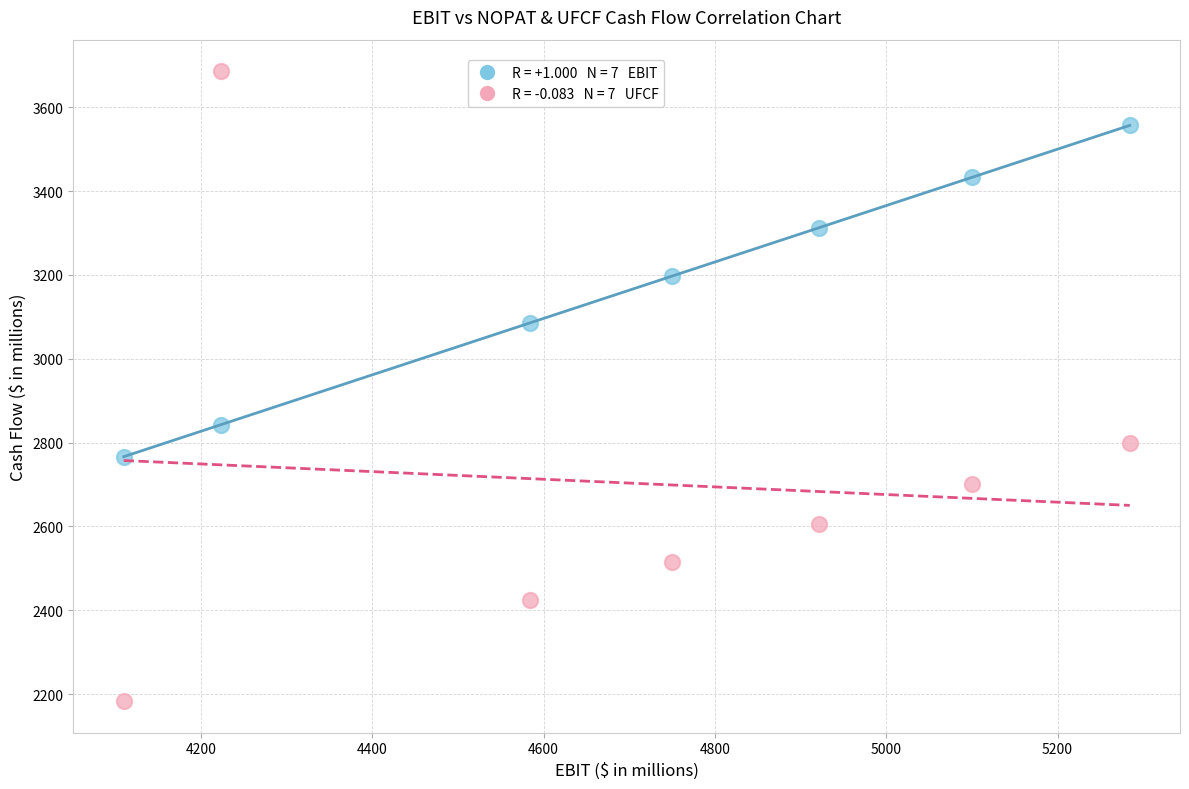

Across all series, what Y value is closest to 2934?

2843.0